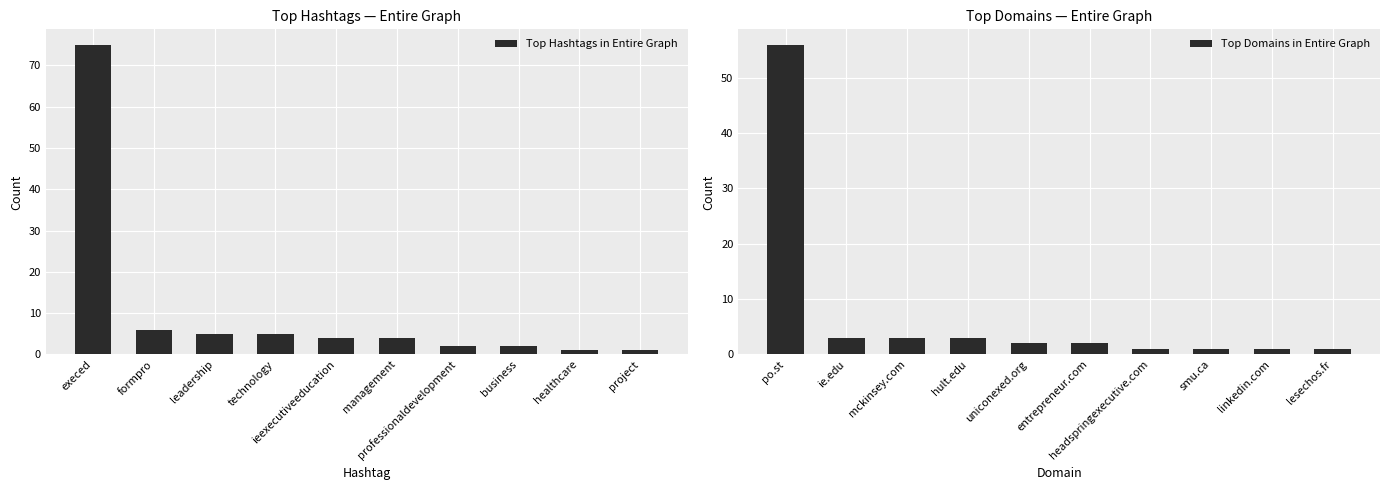

What is the sum of all Top Domains in Entire Graph values?

73